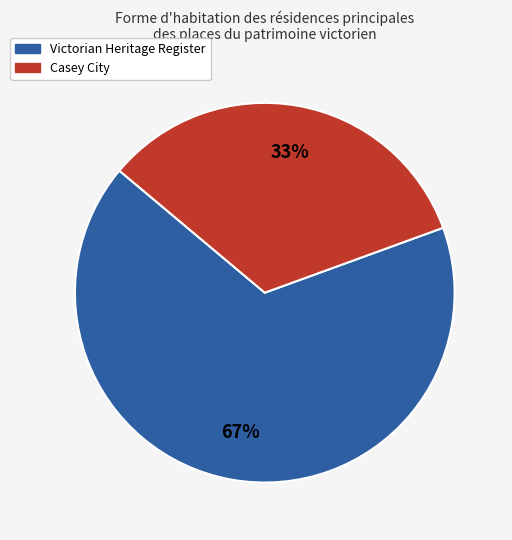

To the nearest percent, what is the average slice percentage?

50%